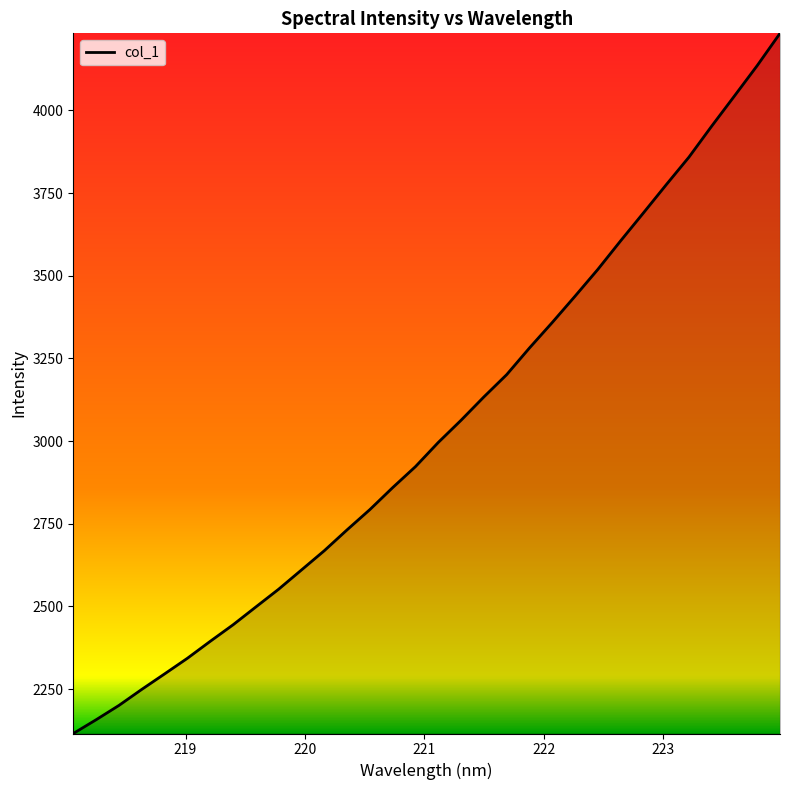

True or false: the data has more than 2 interior local peaks.

False